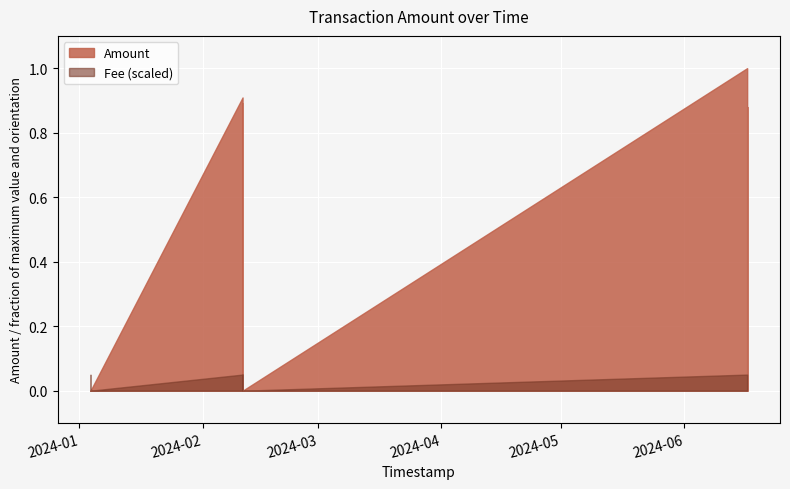

The Amount series shows 22.1 at 2024-06-16 20:15:46. True or false?

True